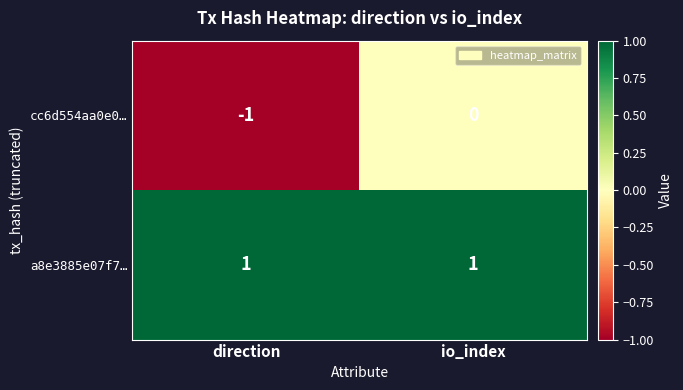

Which series has the largest range (max minus min)?

cc6d554aa0e0…